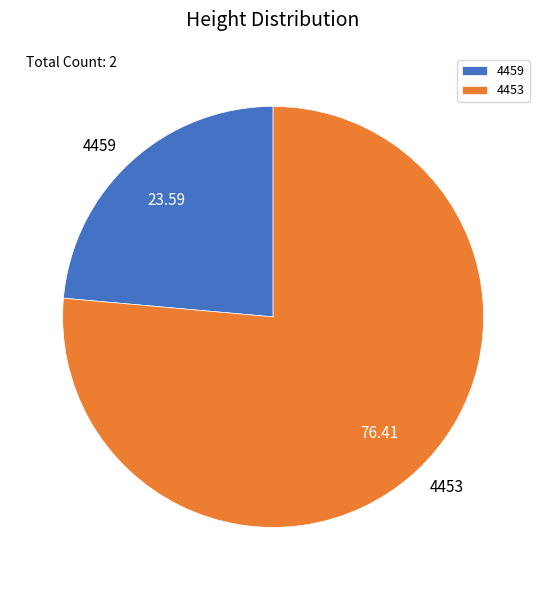

Is it true that 4459 is 24% of the pie?

True